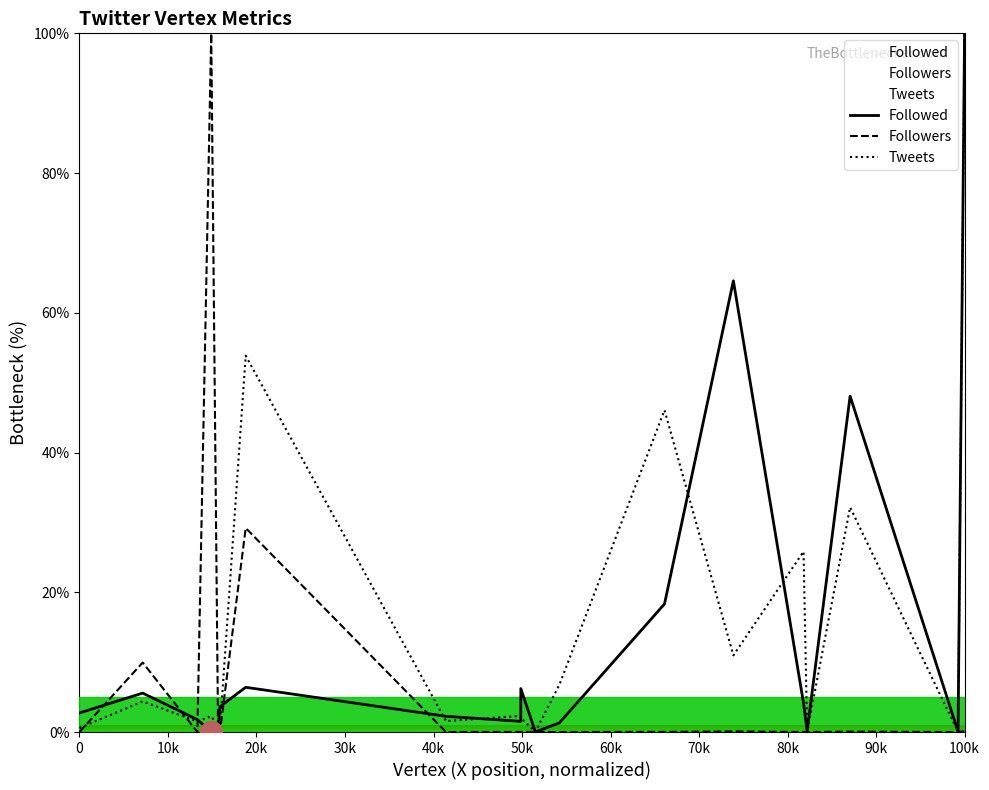

List the series in order of their overall mean, highest first.

Tweets, Followed, Followers